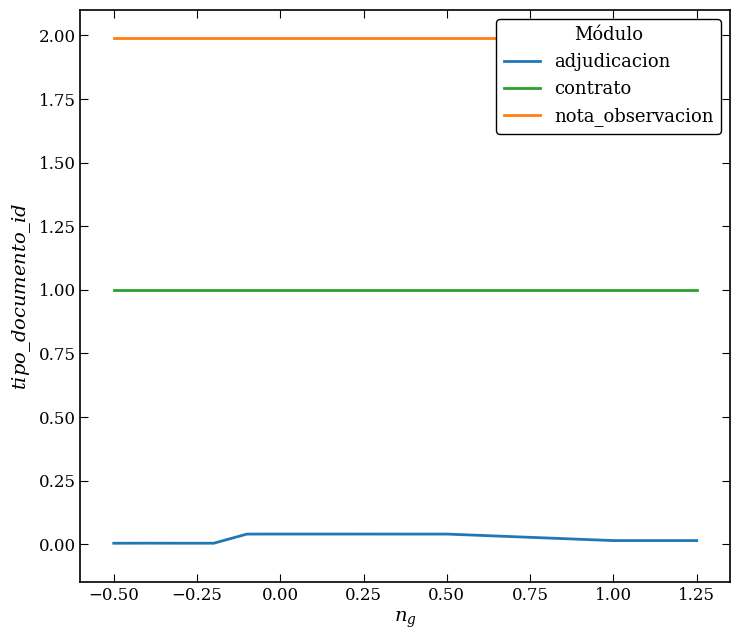

Is it true that contrato equals 0.6 at −0.50?

False